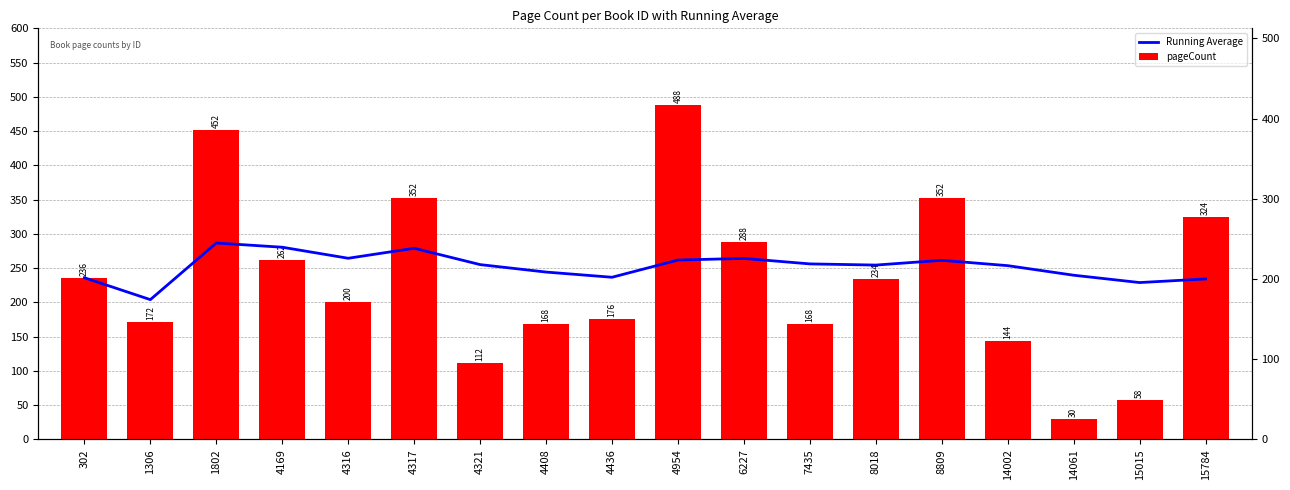

What are all the series names shown in the legend?

Running Average, pageCount